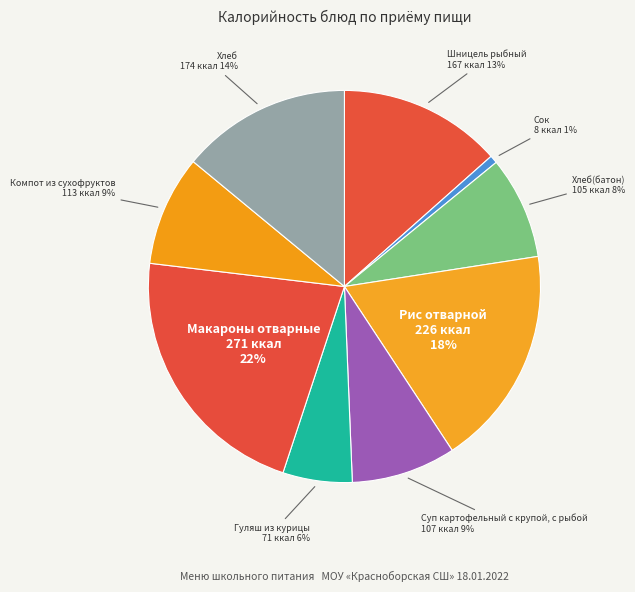

To the nearest percent, what is the average slice percentage?

11%